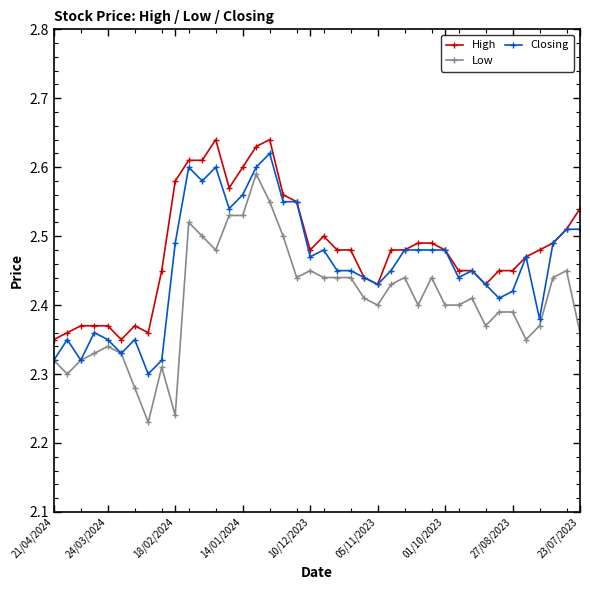

At how many categories does at least one series exceed 2?

40